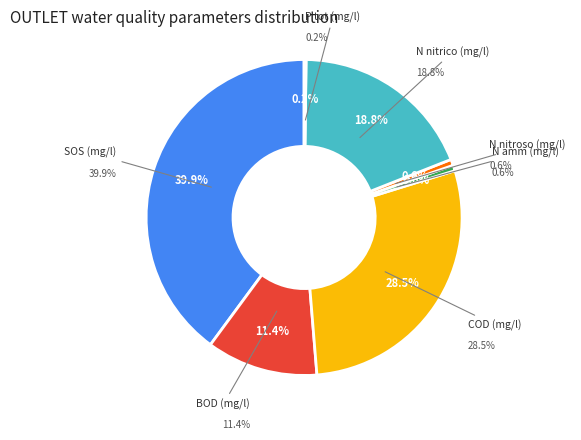

Is there any slice that represents more than half of the pie?

No